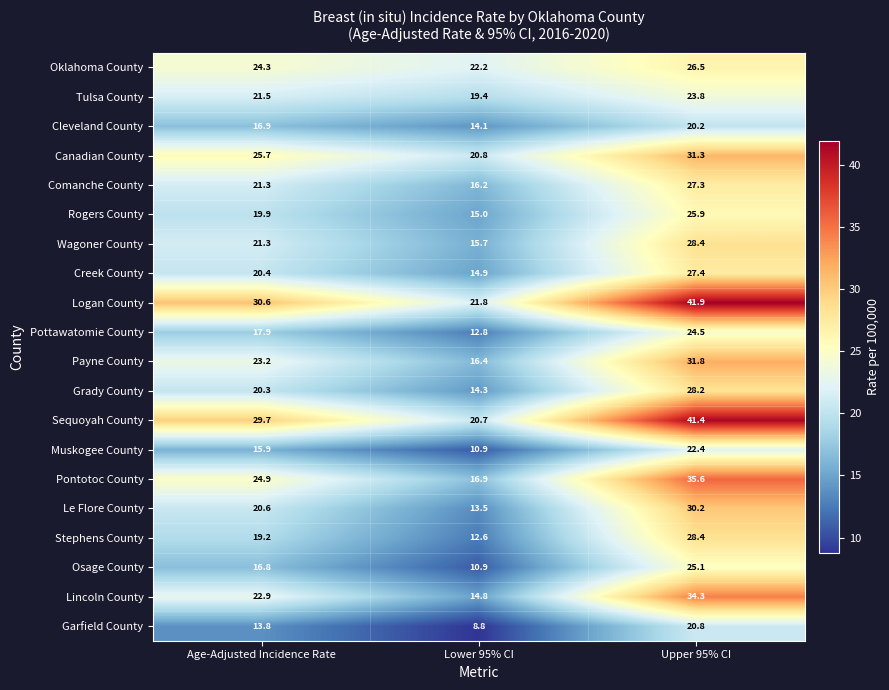

At which category is the sum across all series the highest?

Upper 95% CI